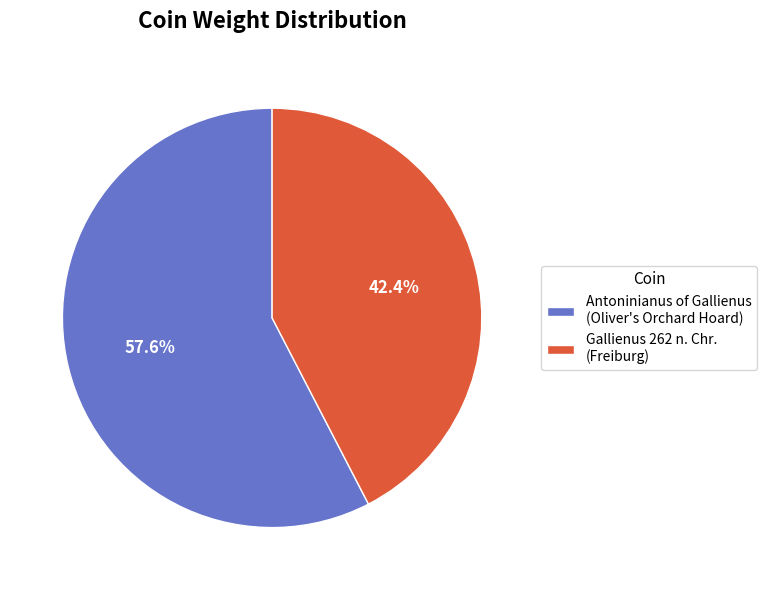

Between Antoninianus of Gallienus (Oliver's Orchard Hoard) and Gallienus 262 n. Chr. (Freiburg), which is larger?

Antoninianus of Gallienus (Oliver's Orchard Hoard)